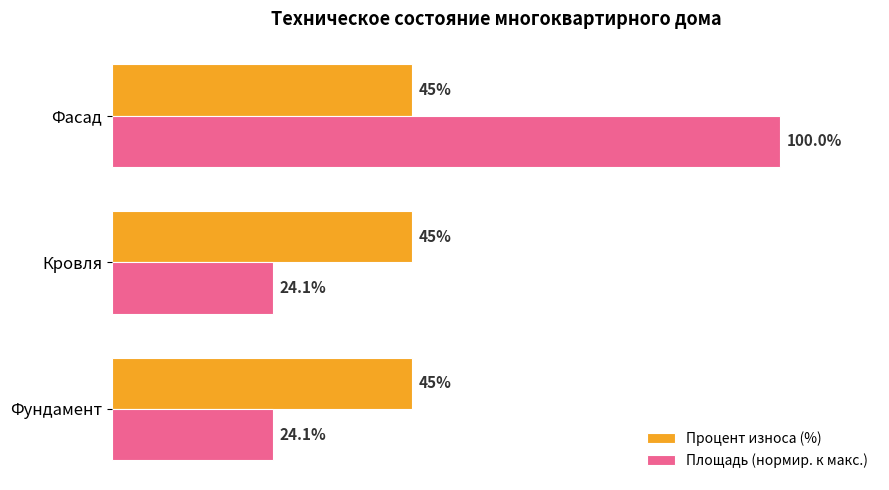

Which series has the widest spread of values?

Площадь (нормир. к макс.)